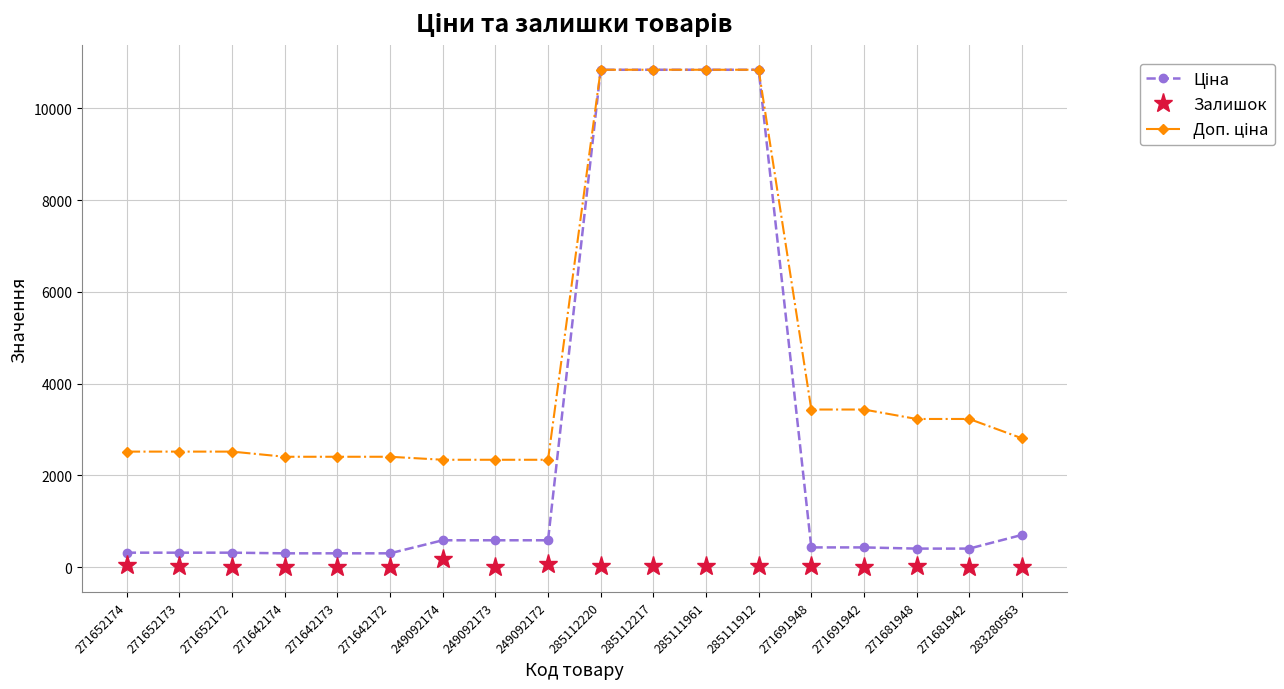

True or false: Залишок has a value of 16.0 at 271652173.

True